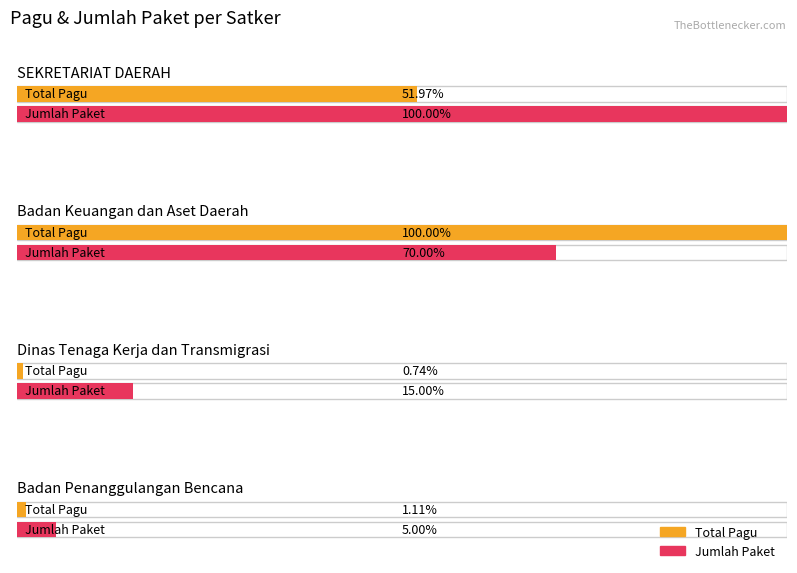

How many distinct data groups are displayed?

2